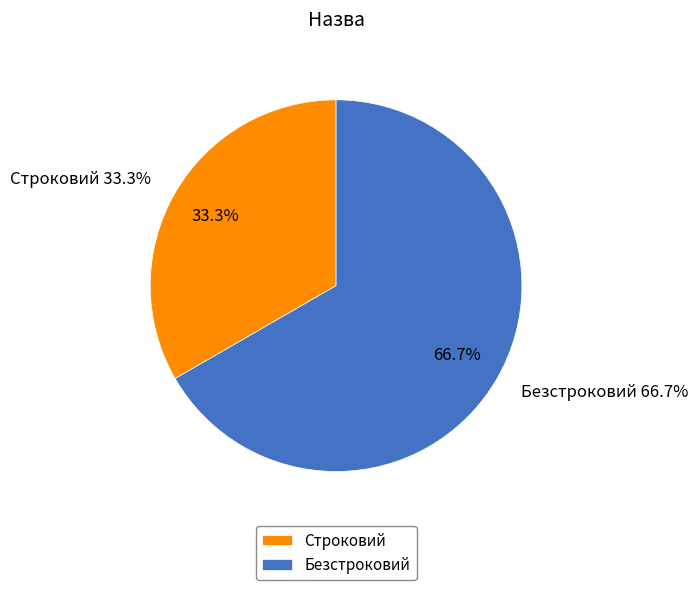

Which slice represents more than half of the pie?

Безстроковий